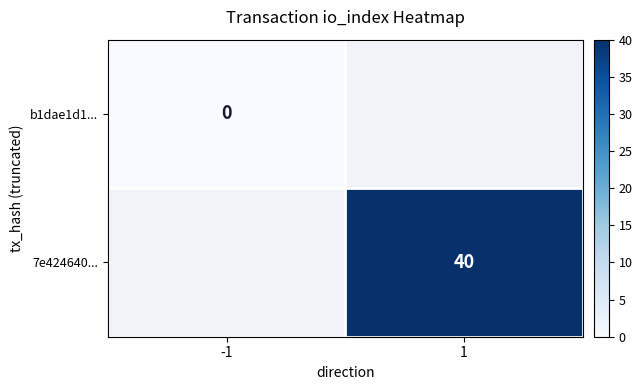

Is it true that 7e424640... equals 27 at 1?

False